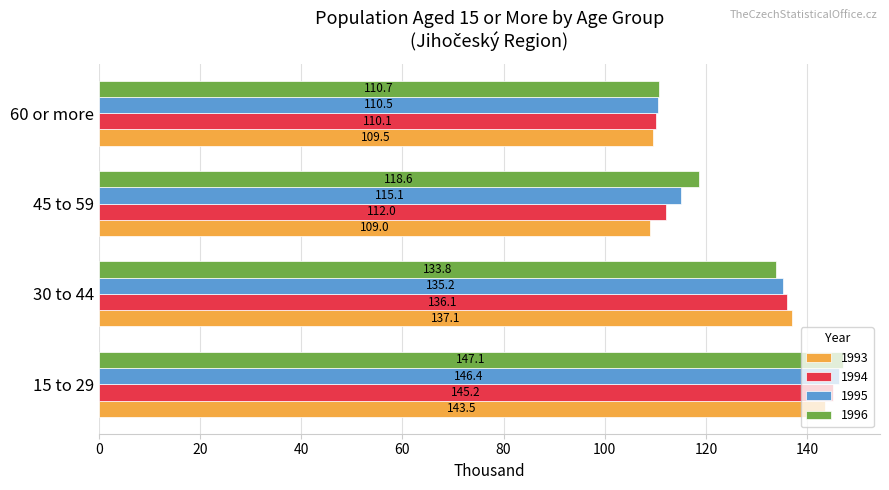

List the series in order of their overall mean, lowest first.

1993, 1994, 1995, 1996